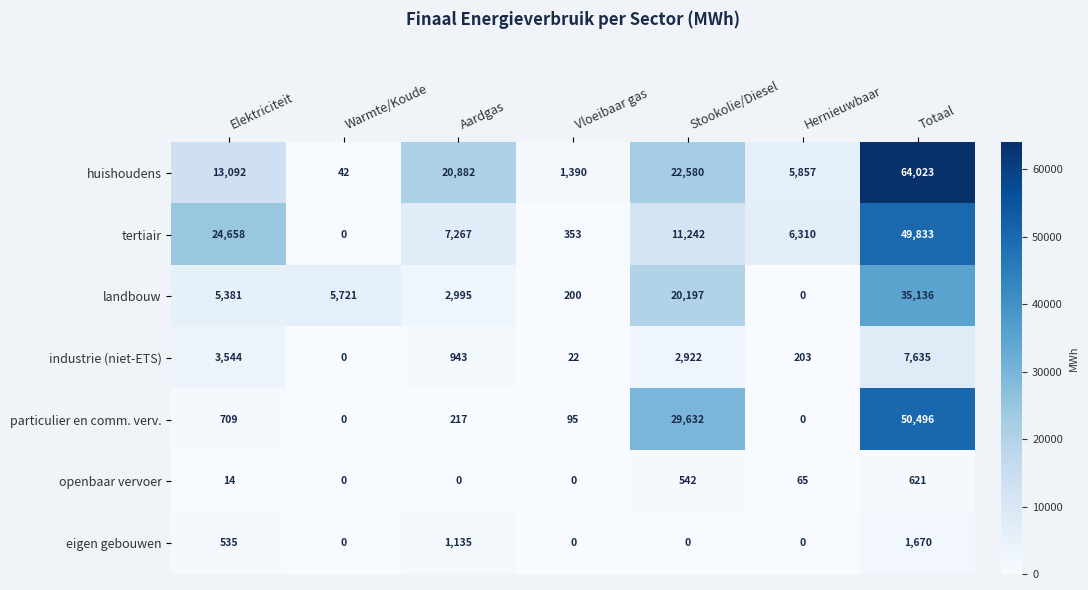

What is the spread (max minus min) of values at Stookolie/Diesel?

29632